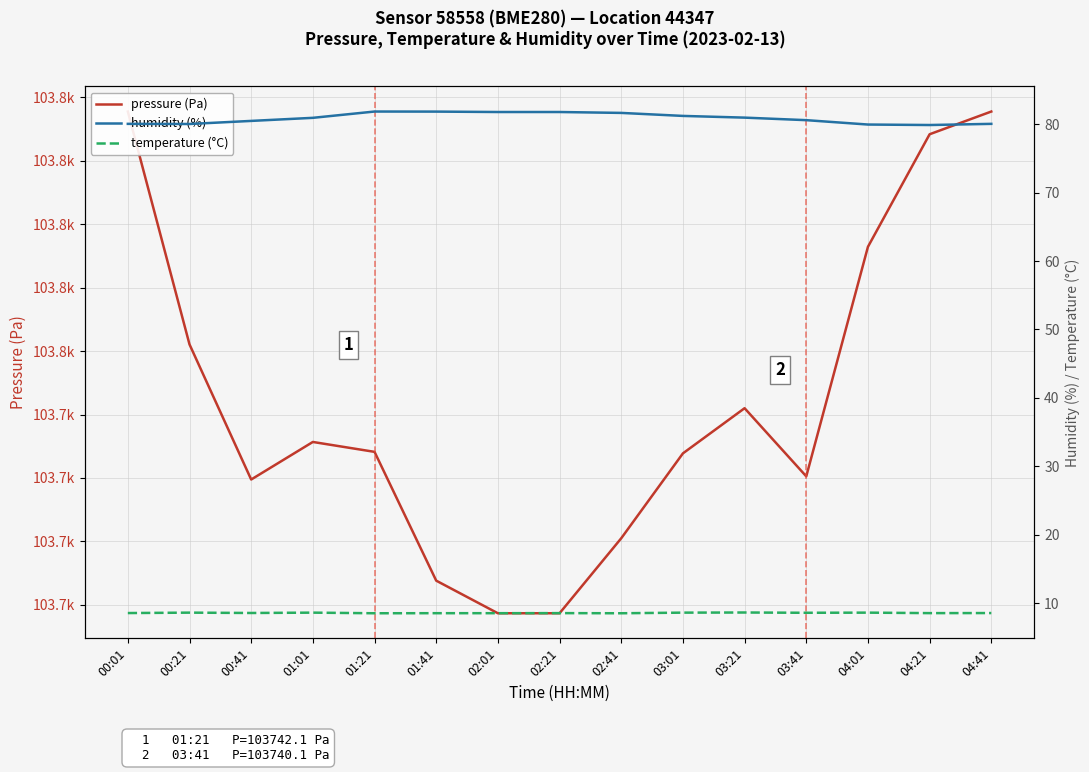

Which has a higher value, 04:21 or 01:01?

04:21